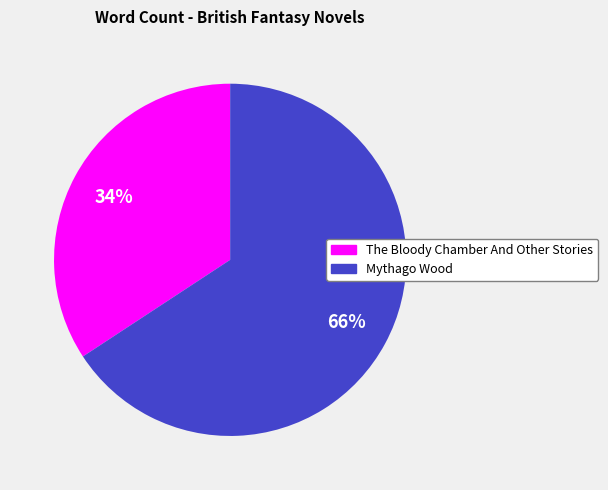

Does Mythago Wood account for over 50% of the chart?

Yes